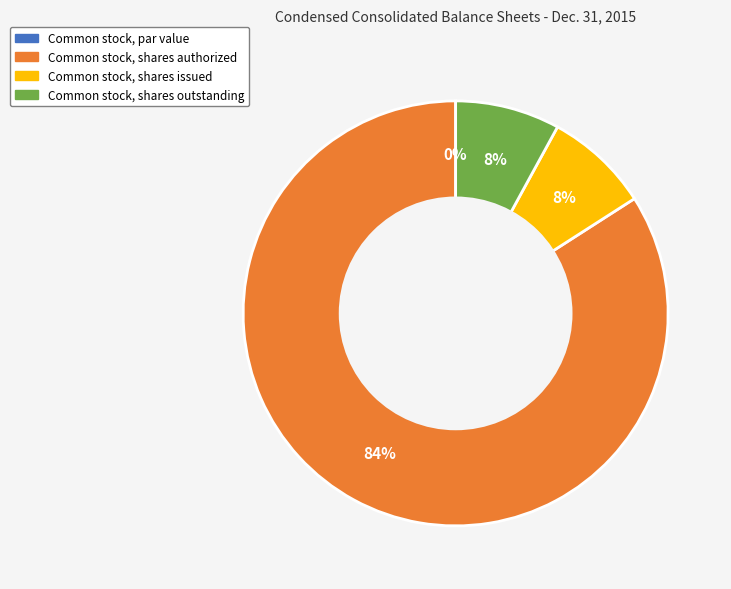

Which category has the biggest portion of the pie?

Common stock, shares authorized